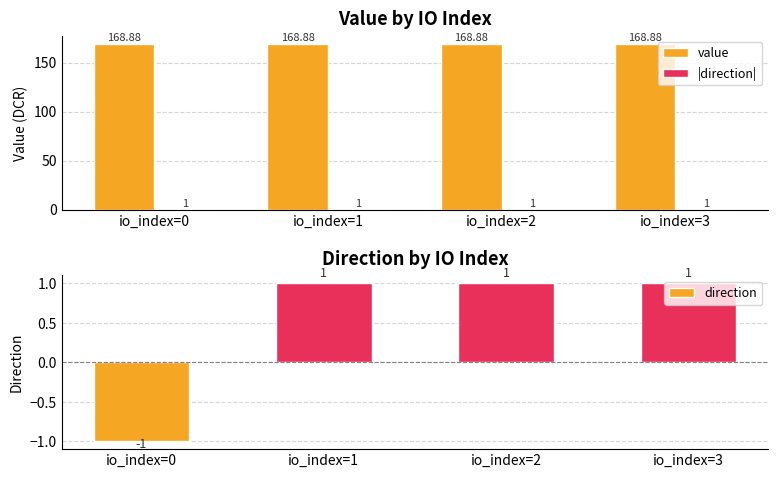

At how many categories does at least one series exceed 80?

4